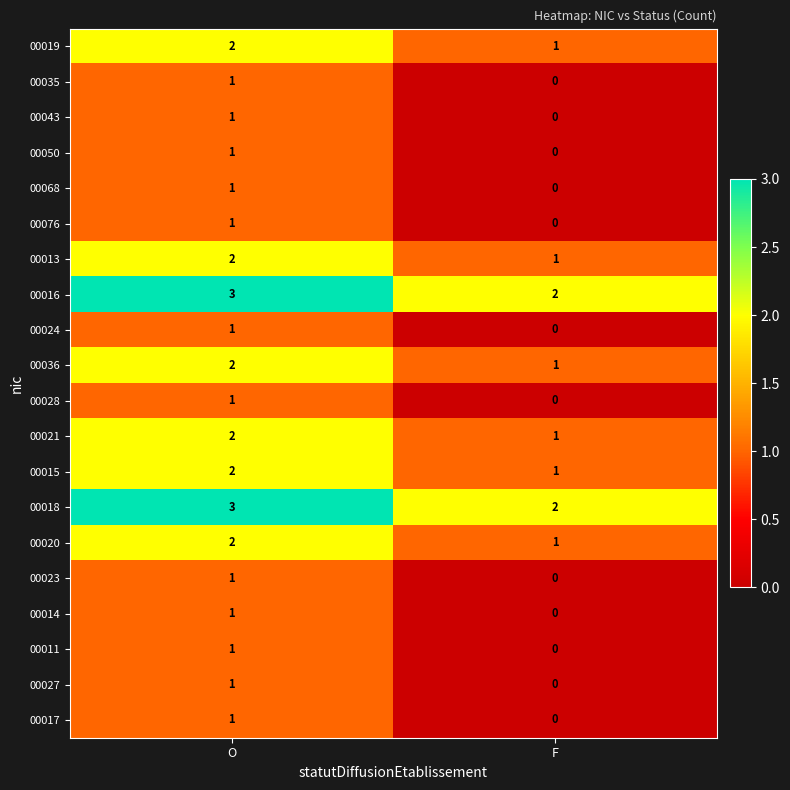

The 00016 series shows 2 at O. True or false?

False